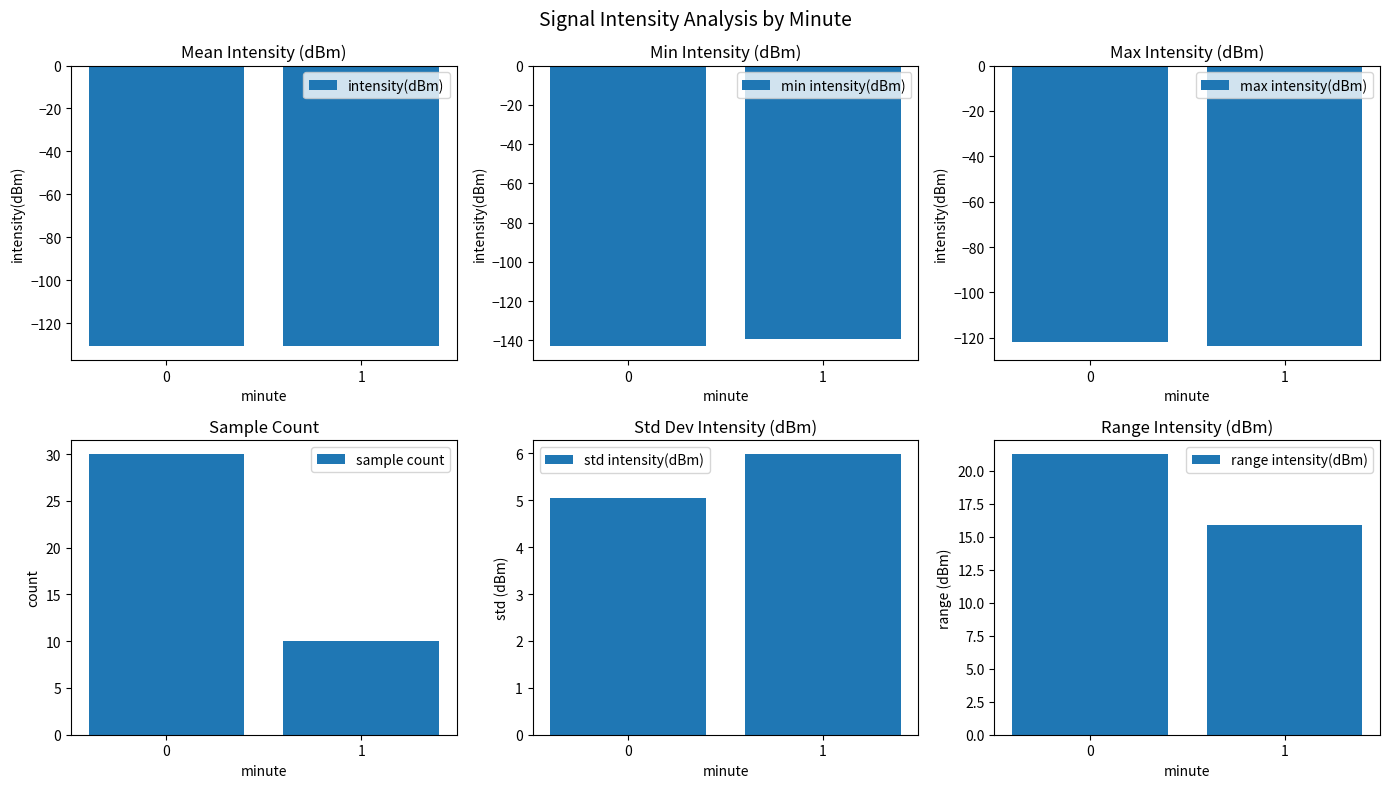

Reading right to left, transcribe all the data shown in this chart.

intensity(dBm): 1=-130.8	0=-130.7
min intensity(dBm): 1=-139.6	0=-143.0
max intensity(dBm): 1=-123.7	0=-121.7
sample count: 1=10.0	0=30.0
std intensity(dBm): 1=6.0	0=5.0
range intensity(dBm): 1=15.9	0=21.3